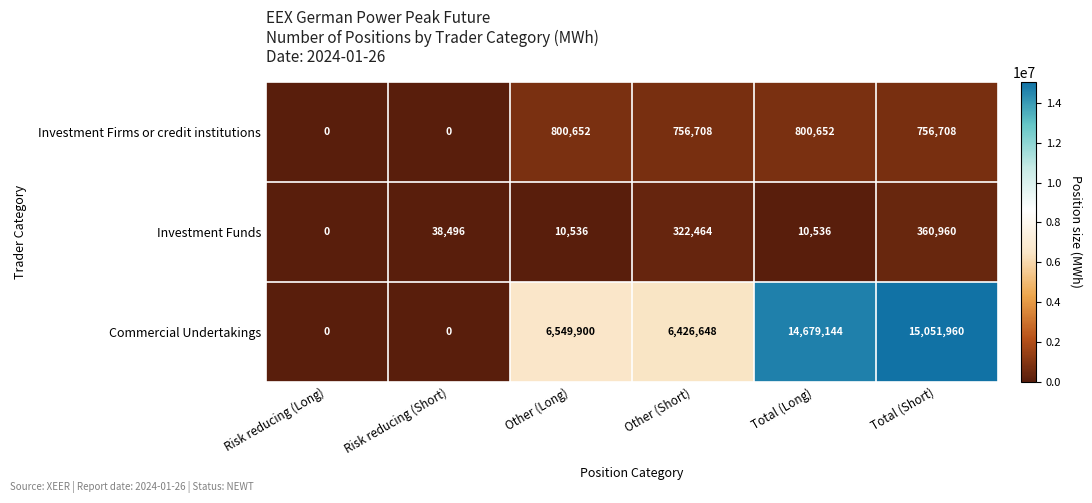

What is the difference between the maximum and minimum values in the Investment Funds series?

360960